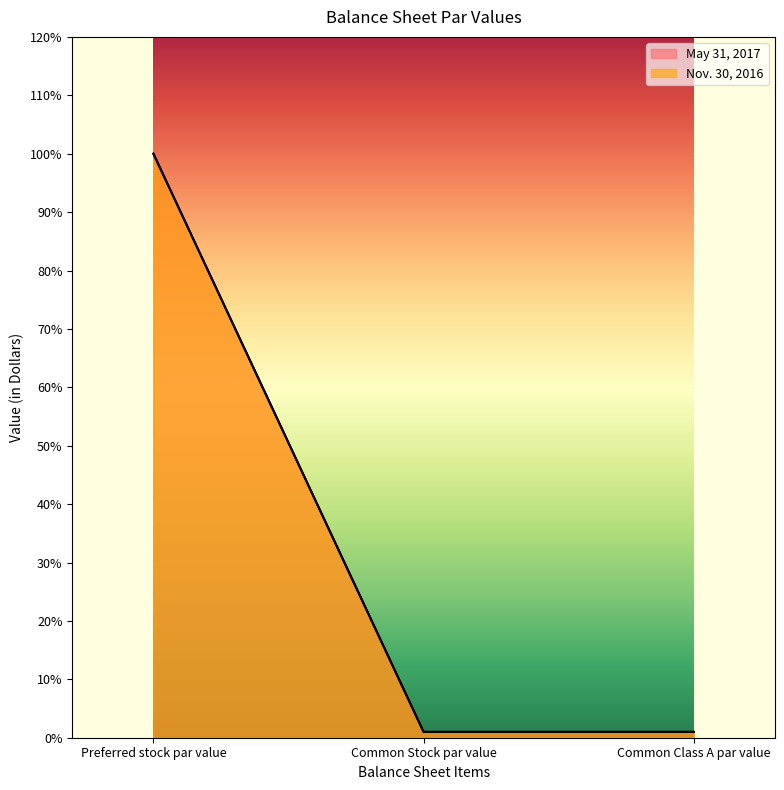

What is the label of the 2nd point from the left?

Common Stock par value